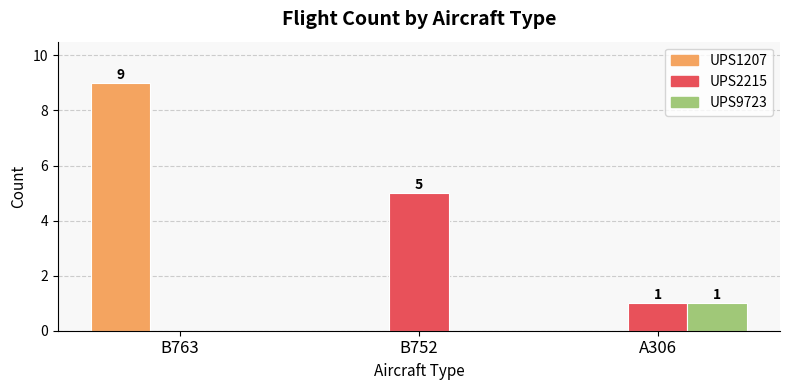

Count the number of categories in the chart.

3